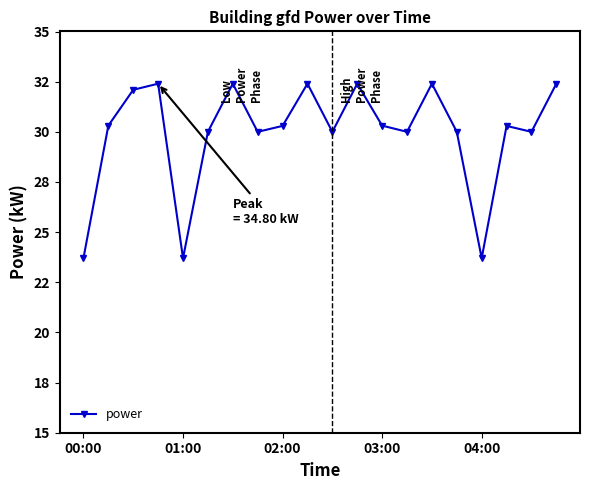

Does the chart have visible grid lines?

No